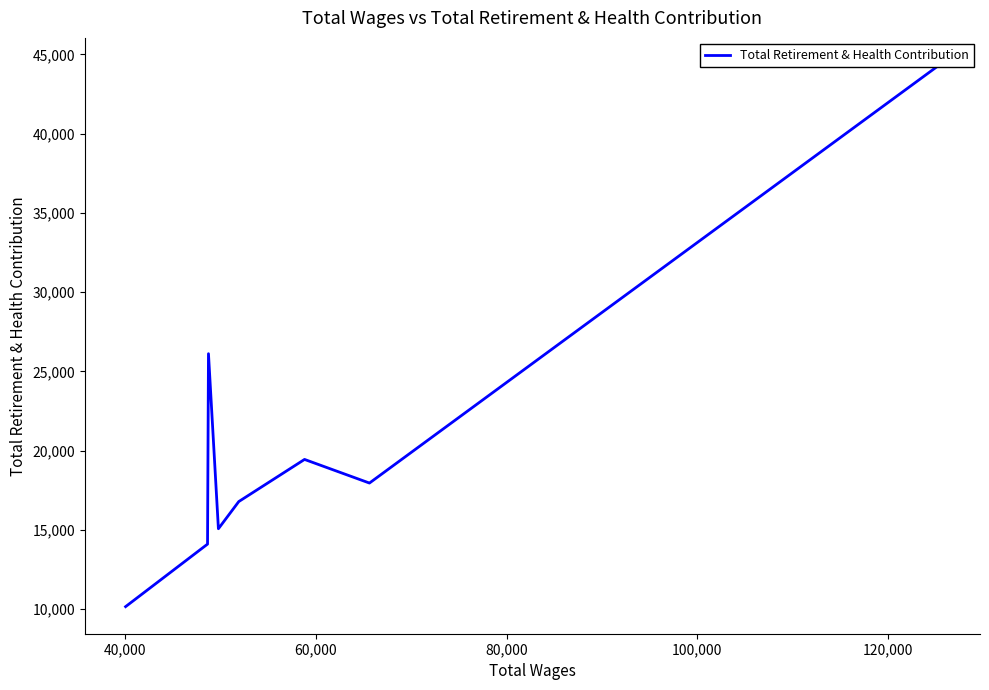

Count the number of values greater than 17954.

3